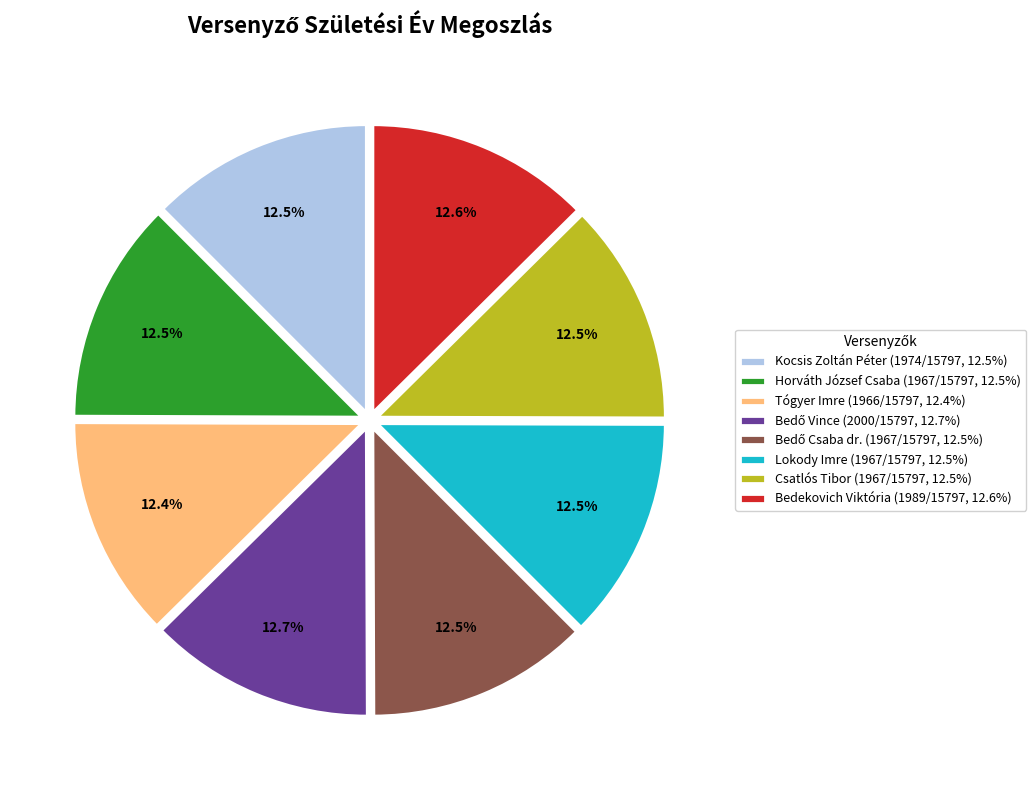

To the nearest percent, what percentage of the pie is Bedekovich Viktória?

13%